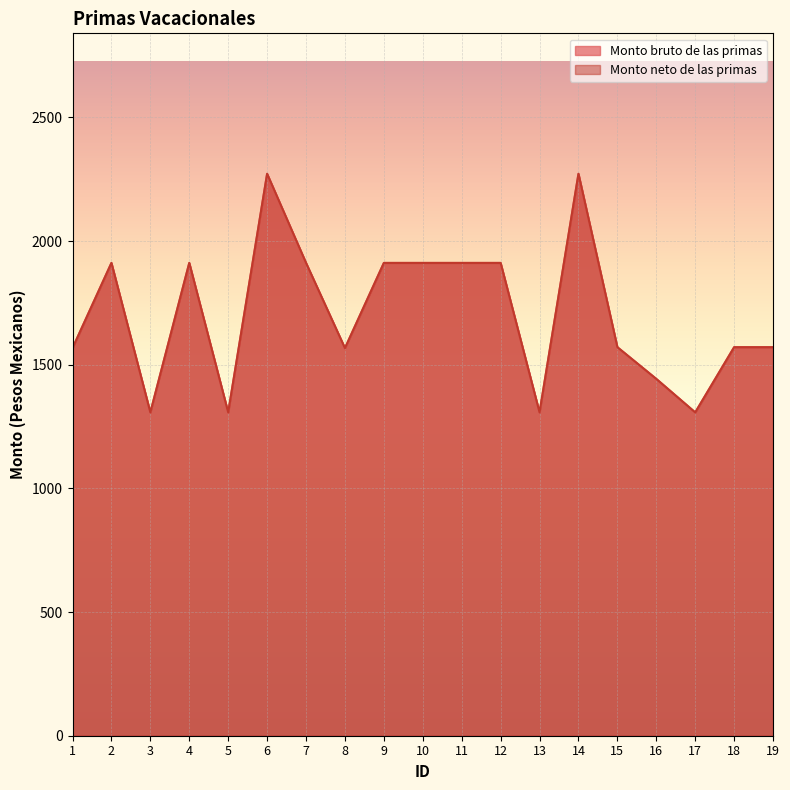

Is it true that Monto bruto de las primas equals 1911.4 at 9?

True